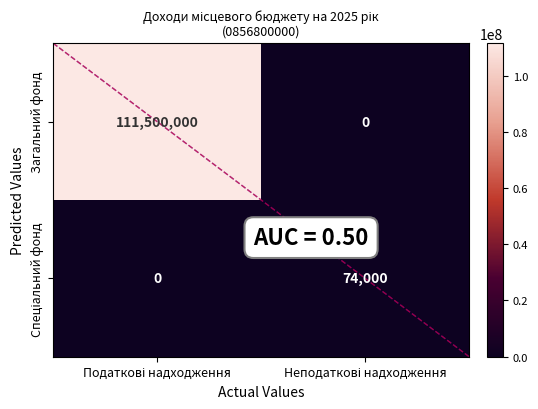

Which series has the widest spread of values?

Загальний фонд